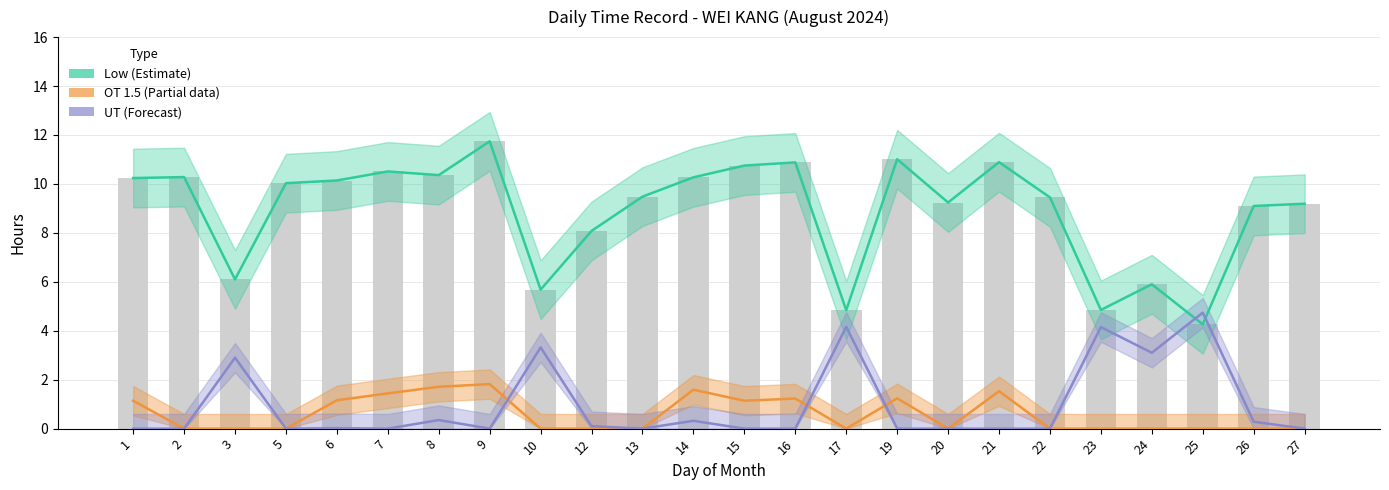

The value of UT (Forecast) at 24 is 4.2. True or false?

False